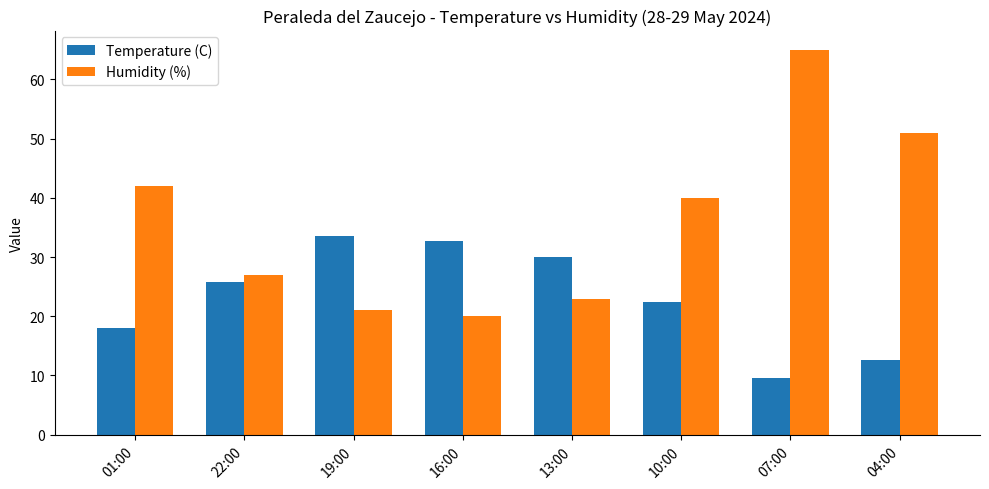

What is the difference between the Humidity (%) values at 16:00 and 04:00?

31.0